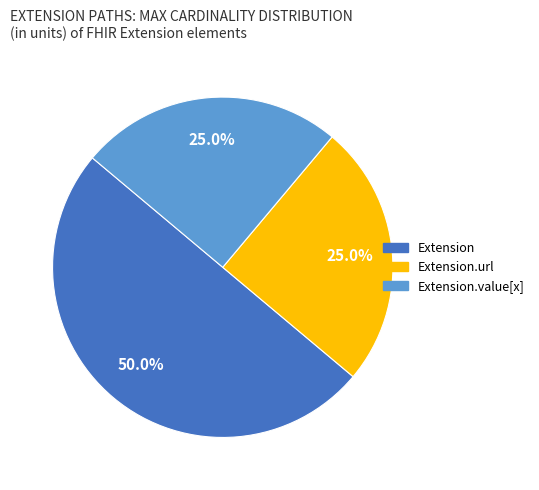

How many segments does this pie chart have?

3